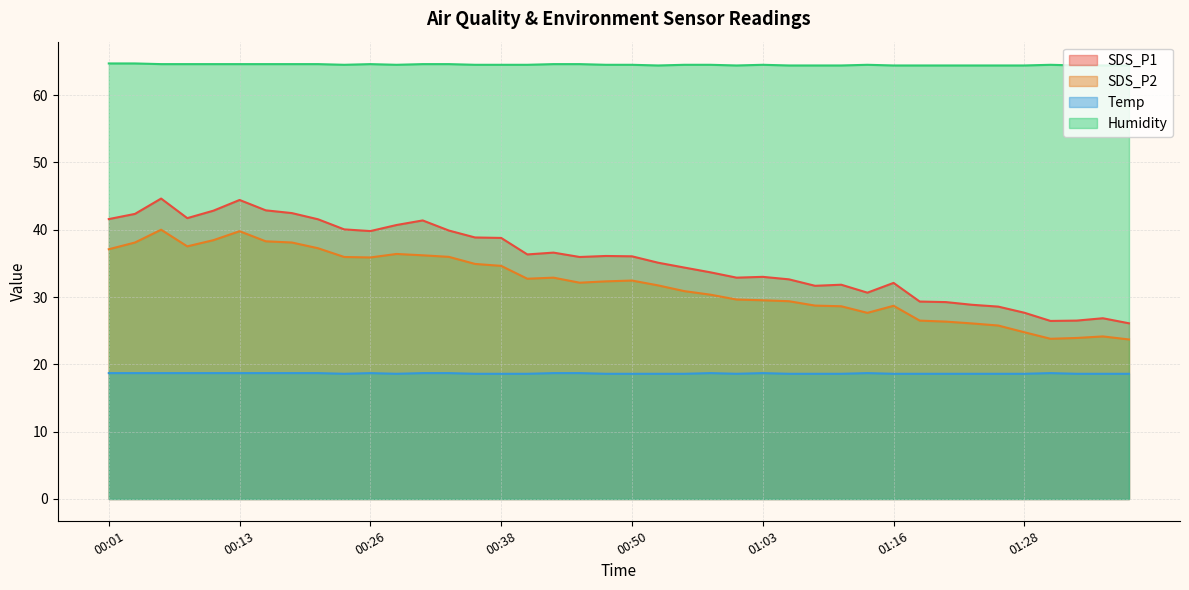

What is the label of the 13th point from the right?

01:08